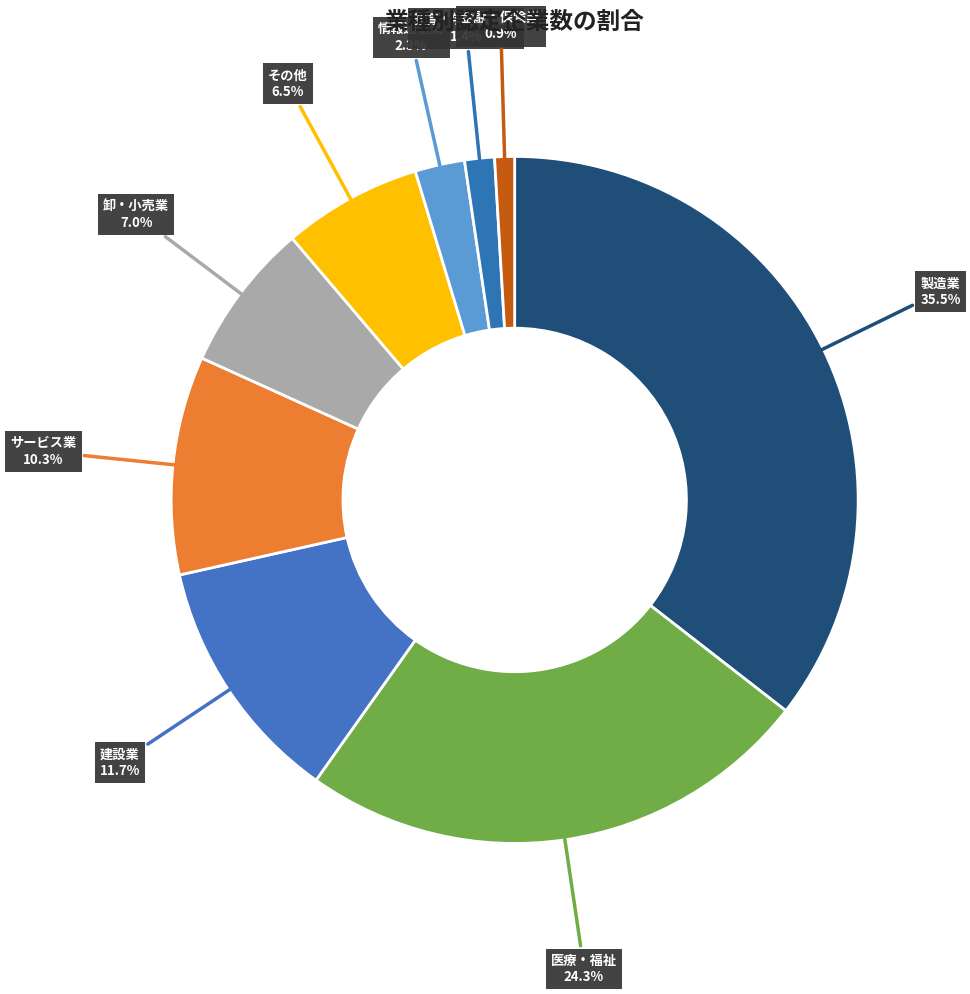

Is there any slice that represents more than half of the pie?

No